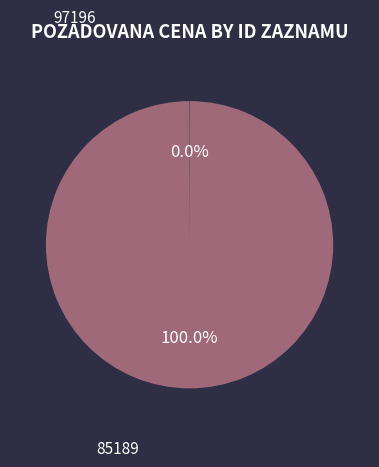

Does any single category account for the majority?

Yes